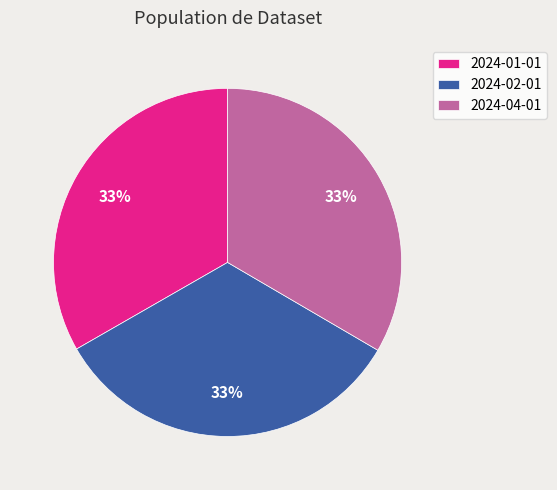

Is 2024-04-01 the majority of the pie?

No